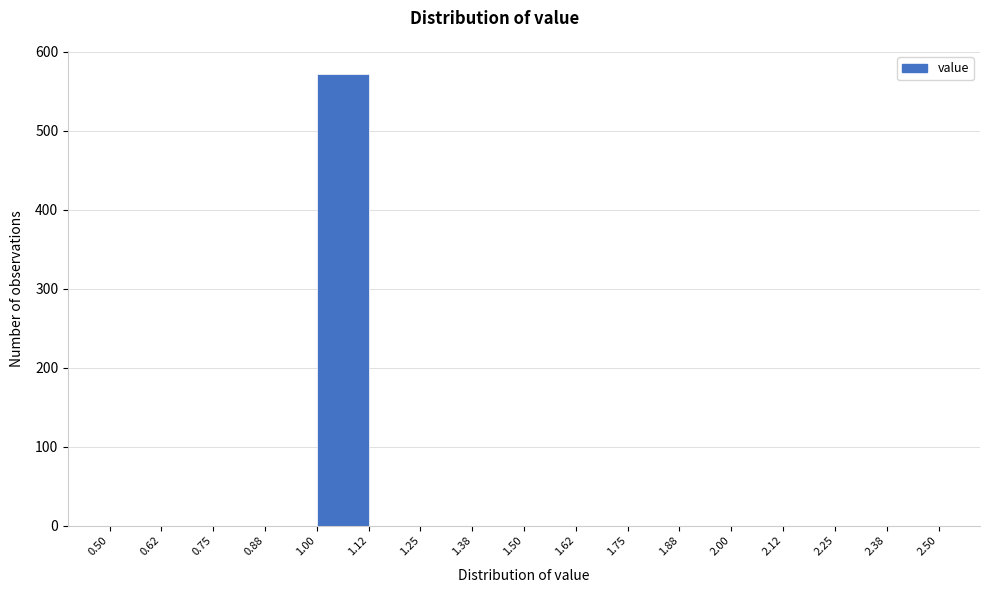

How tall is the bar that spans 1.00 to 1.12 on the x-axis? The values are not printed on the chart, so give them approximately, as read against the axis.

570